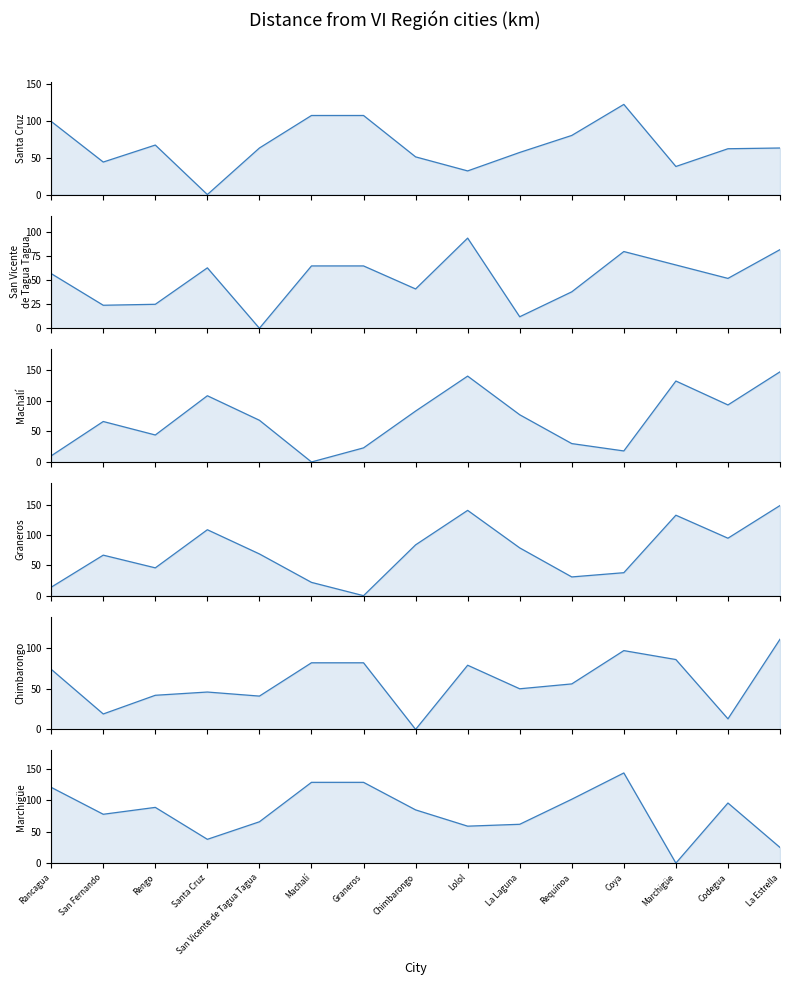

True or false: Machalí and Graneros cross at least once.

True